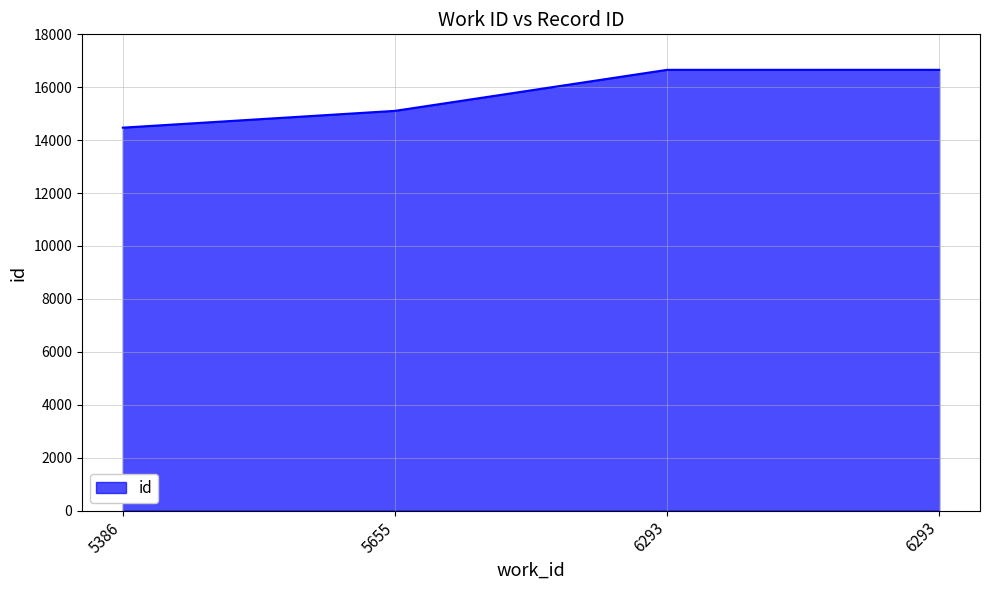

Rank the categories by value from lowest to highest.

5386, 5655, 6293, 6293